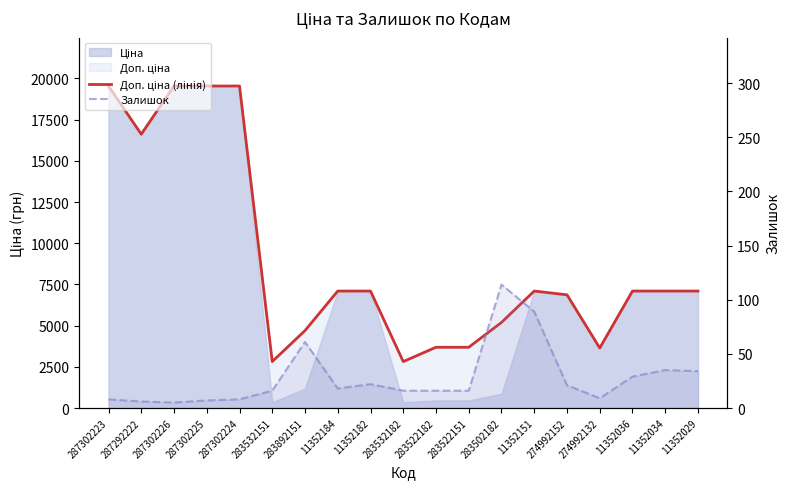

How many values in the Доп. ціна (лінія) series exceed 7098?

11